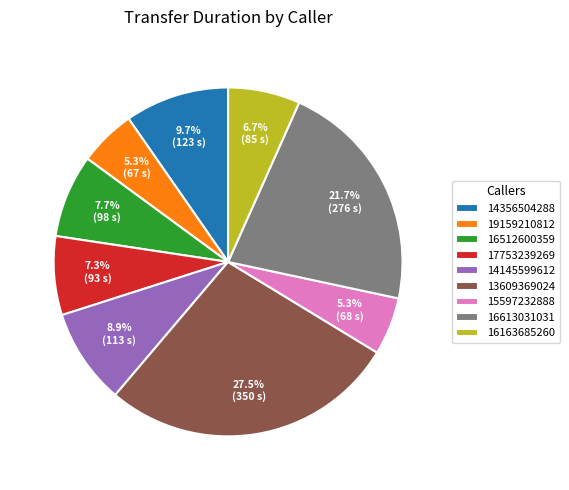

What is the total percentage of 15597232888 and 13609369024?

32.8%